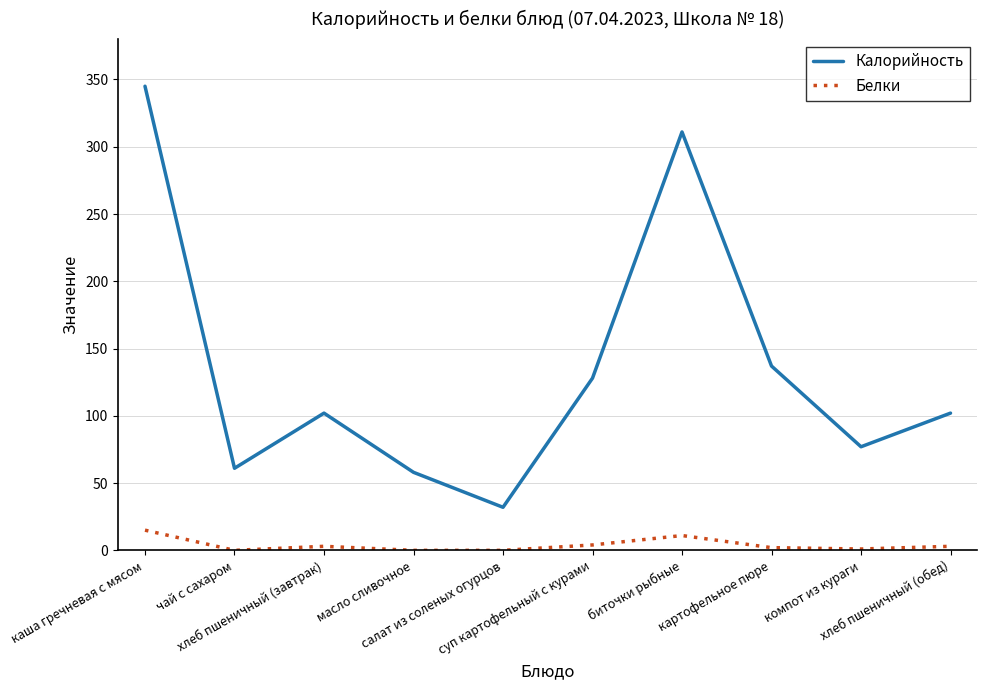

What is the greatest value displayed?

345